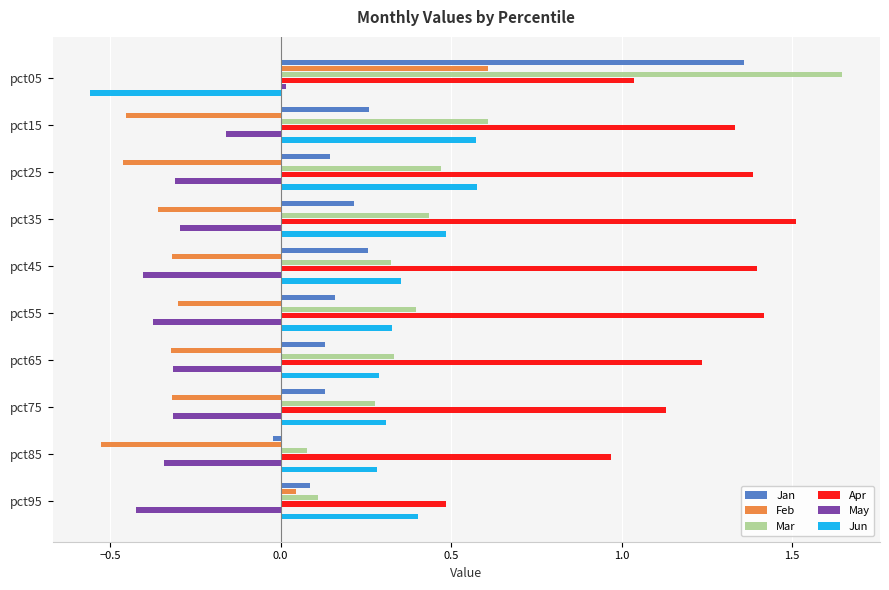

At which category does the chart reach its peak across all series?

pct05